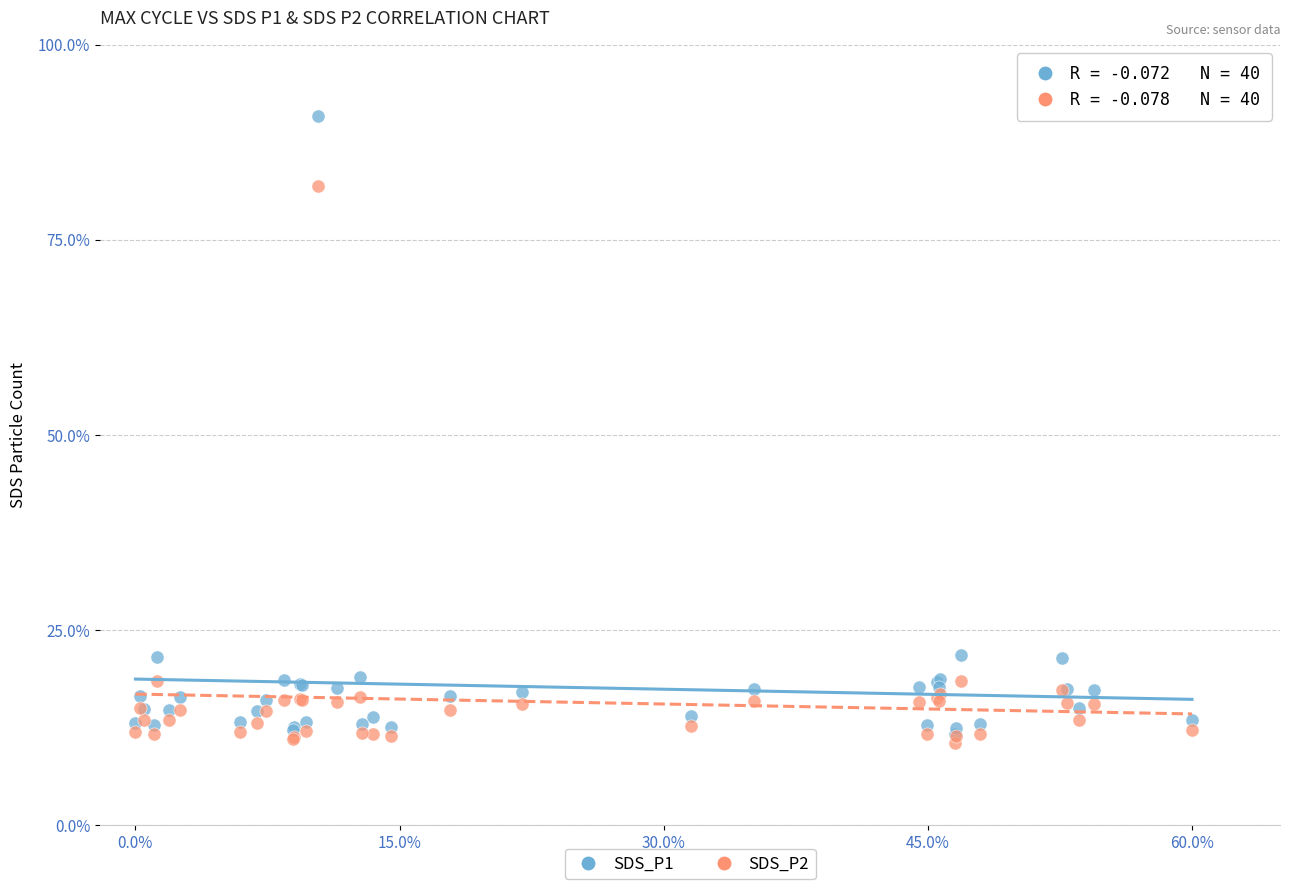

Which series contains the lowest Y value?

SDS_P2